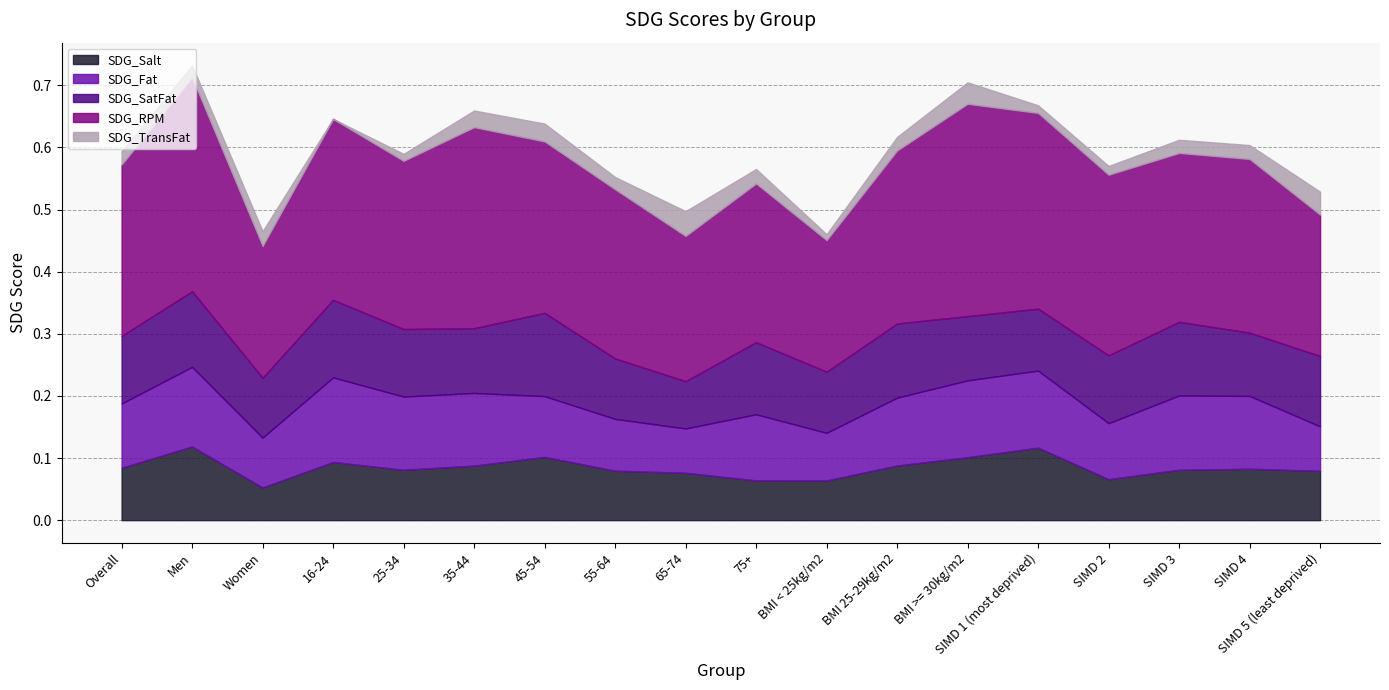

At which category is the sum across all series the highest?

Men